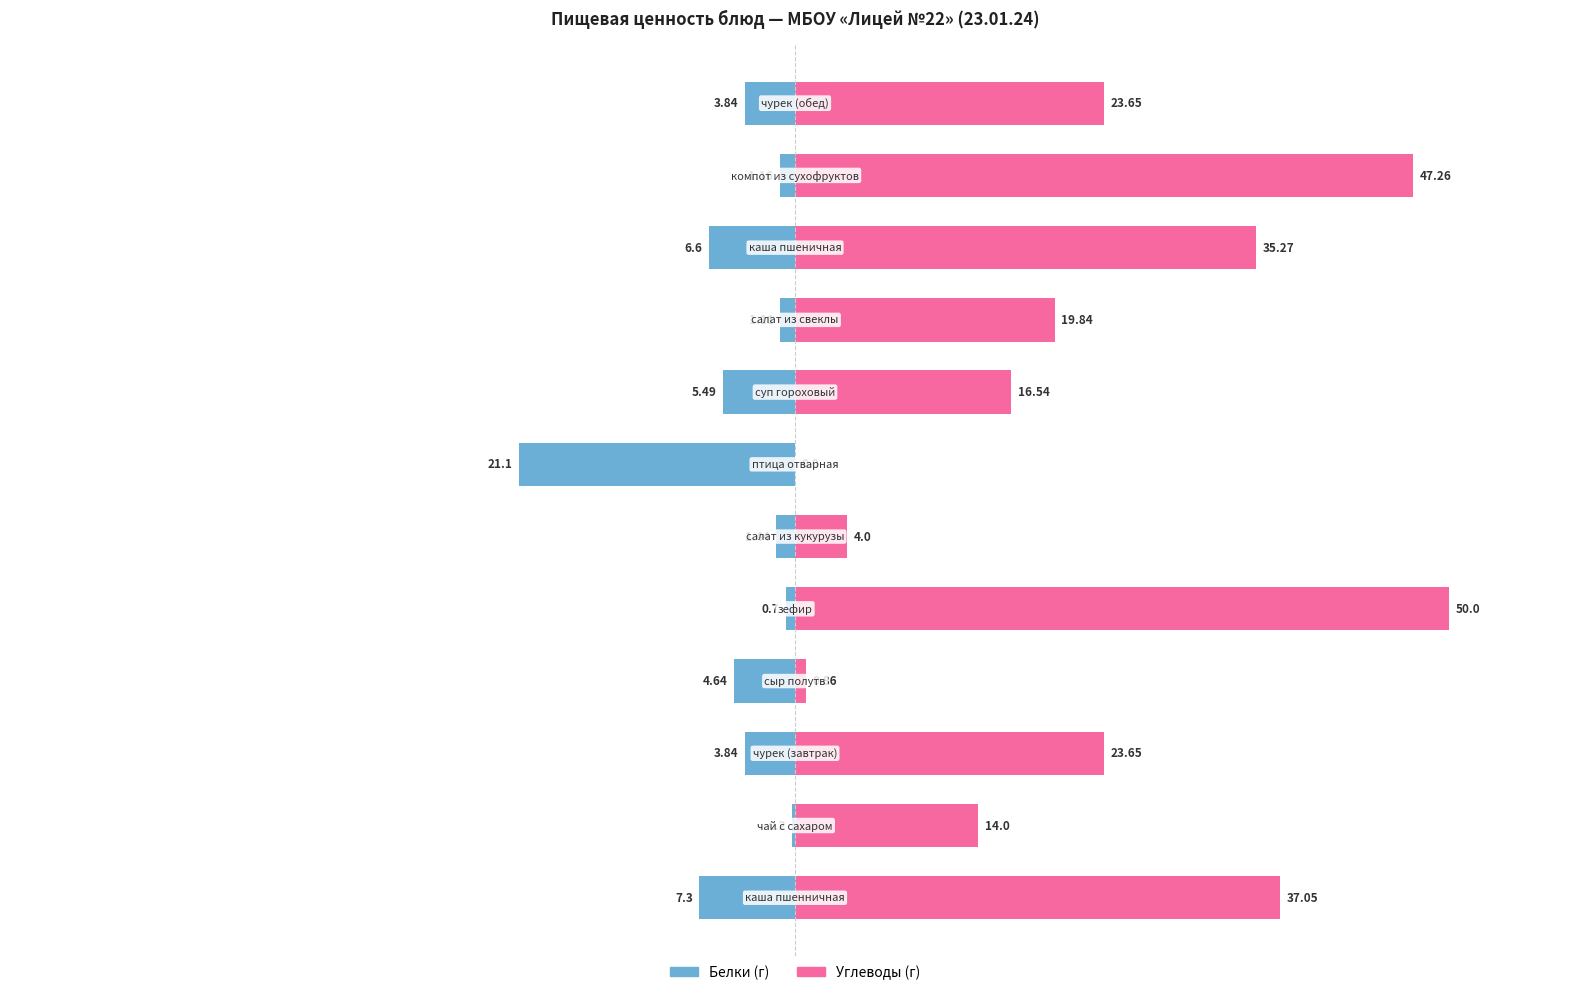

Reading left to right, transcribe all the data shown in this chart.

Белки: 0=-7.3	1=-0.2	2=-3.8	3=-4.6	4=-0.7	5=-1.4	6=-21.1	7=-5.5	8=-1.1	9=-6.6	10=-1.2	11=-3.8
Углеводы: 0=37.0	1=14.0	2=23.6	3=0.9	4=50.0	5=4.0	6=0.0	7=16.5	8=19.8	9=35.3	10=47.3	11=23.6